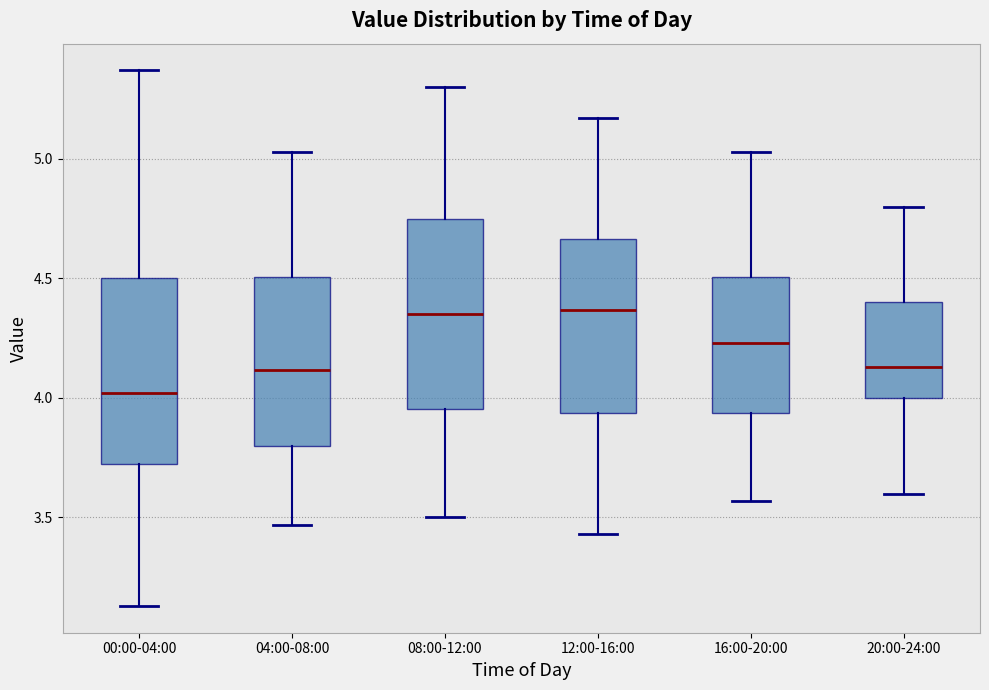

Where is the lower edge of the box for 08:00-12:00 on the y-axis? The values are not printed on the chart, so give them approximately, as read against the axis.

3.95